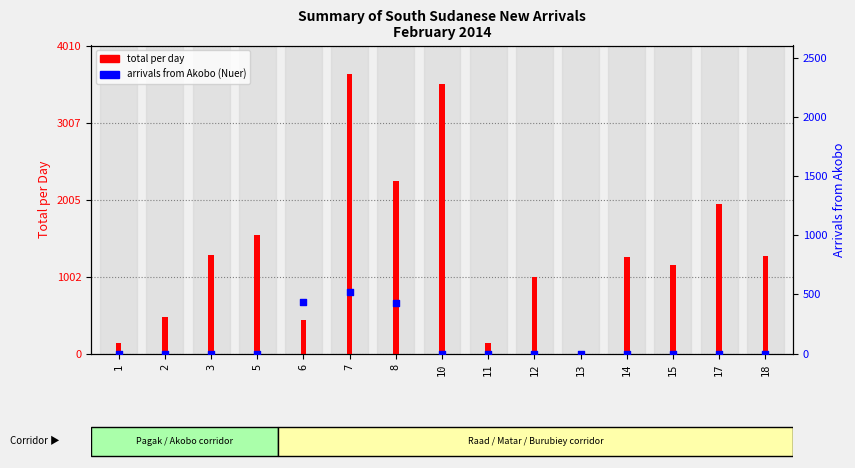

What are all the series names shown in the legend?

total per day, arrivals from Akobo (Nuer)